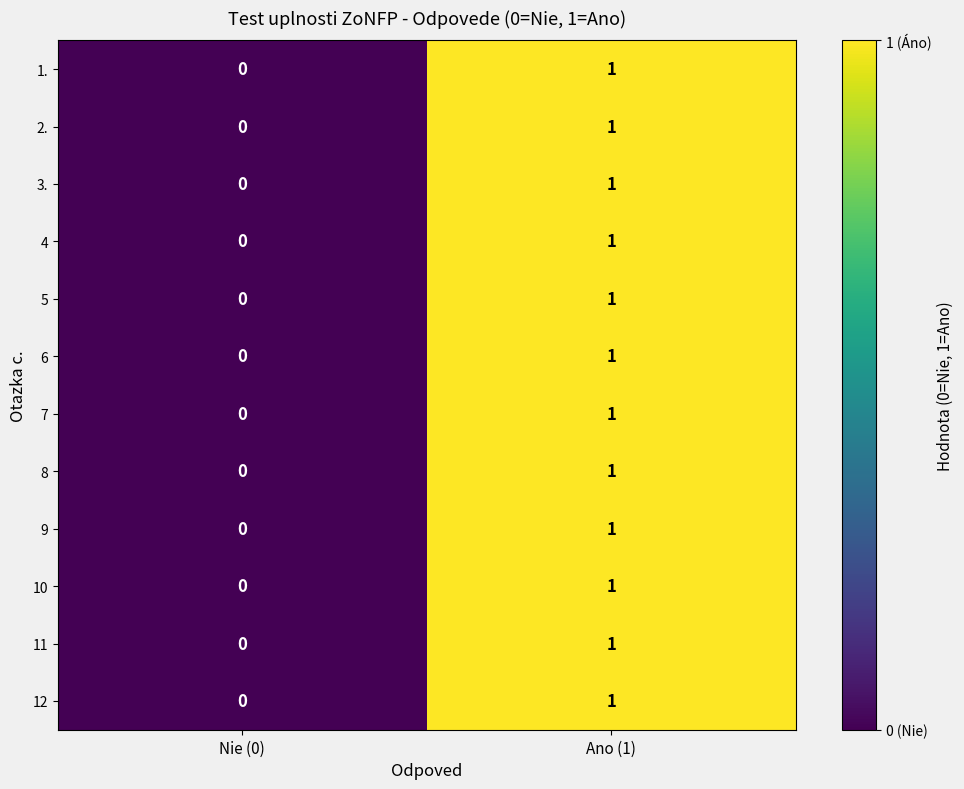

How many series are shown in this chart?

12